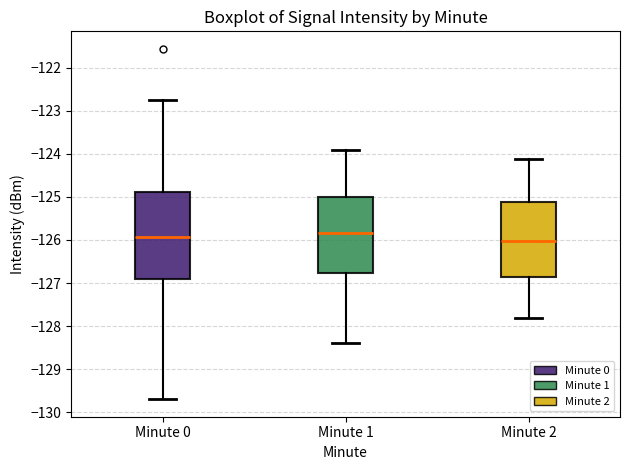

Reading left to right, transcribe this box plot: for each box, give where its median line is, the range the box spans, and where its two whiskers end, as read against the y-axis. The values are not printed on the chart, so give them approximately, as read against the axis.

Minute 0: median -125.9, box -126.9 to -124.9, whiskers -129.7 to -122.7
Minute 1: median -125.8, box -126.8 to -125.0, whiskers -128.4 to -123.9
Minute 2: median -126.0, box -126.9 to -125.1, whiskers -127.8 to -124.1